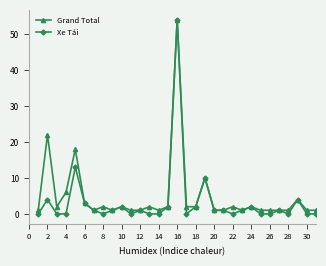

What is the value of the Xe Tải point at the 15th from the left?

2